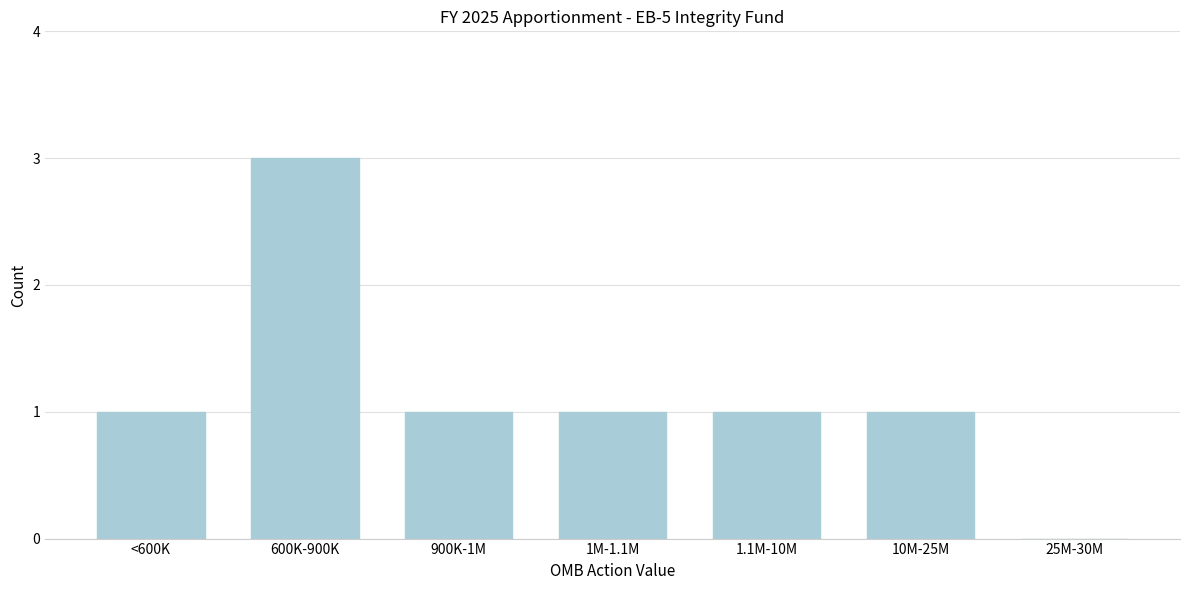

Reading left to right, transcribe all the data shown in this chart.

<600K=1	600K-900K=3	900K-1M=1	1M-1.1M=1	1.1M-10M=1	10M-25M=1	25M-30M=0